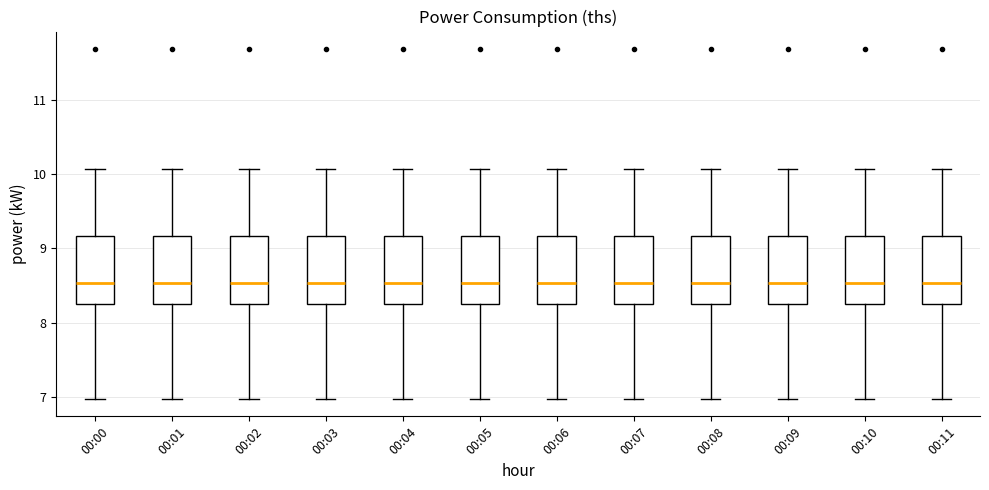

Reading left to right, read every box against the y-axis: the position of its median line, the range the box covers, and the ends of its whiskers. The values are not printed on the chart, so give them approximately, as read against the axis.

00:00: median 8.5, box 8.3 to 9.2, whiskers 7.0 to 10.1
00:01: median 8.5, box 8.3 to 9.2, whiskers 7.0 to 10.1
00:02: median 8.5, box 8.3 to 9.2, whiskers 7.0 to 10.1
00:03: median 8.5, box 8.3 to 9.2, whiskers 7.0 to 10.1
00:04: median 8.5, box 8.3 to 9.2, whiskers 7.0 to 10.1
00:05: median 8.5, box 8.3 to 9.2, whiskers 7.0 to 10.1
00:06: median 8.5, box 8.3 to 9.2, whiskers 7.0 to 10.1
00:07: median 8.5, box 8.3 to 9.2, whiskers 7.0 to 10.1
00:08: median 8.5, box 8.3 to 9.2, whiskers 7.0 to 10.1
00:09: median 8.5, box 8.3 to 9.2, whiskers 7.0 to 10.1
00:10: median 8.5, box 8.3 to 9.2, whiskers 7.0 to 10.1
00:11: median 8.5, box 8.3 to 9.2, whiskers 7.0 to 10.1